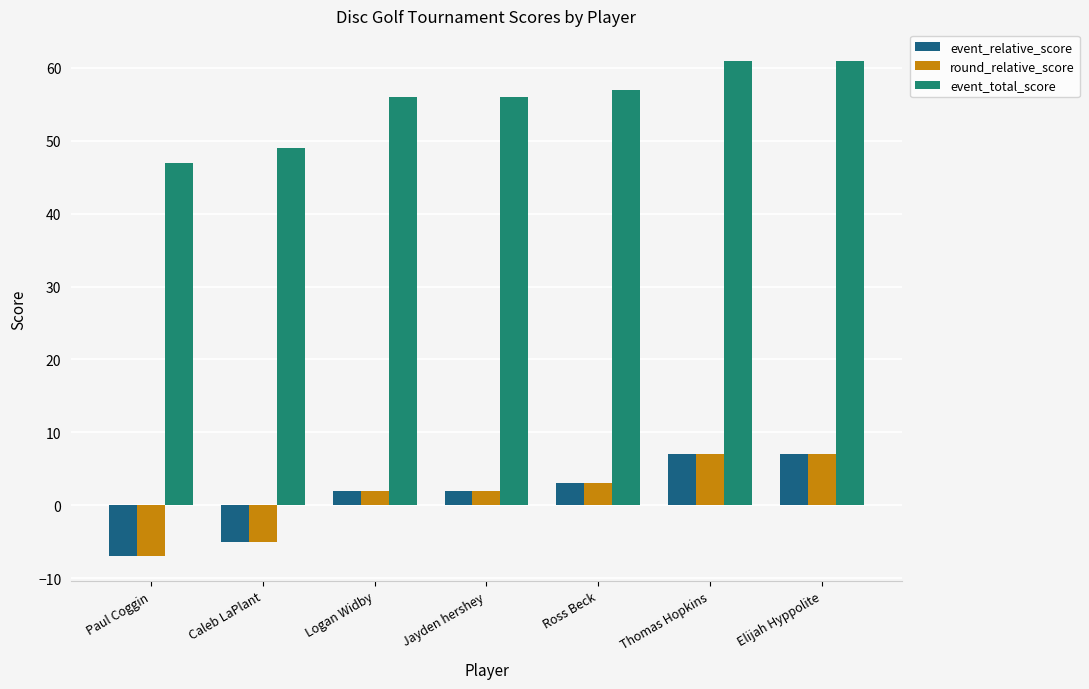

Is the value of round_relative_score at Caleb LaPlant greater than the value of event_total_score at Jayden hershey?

No